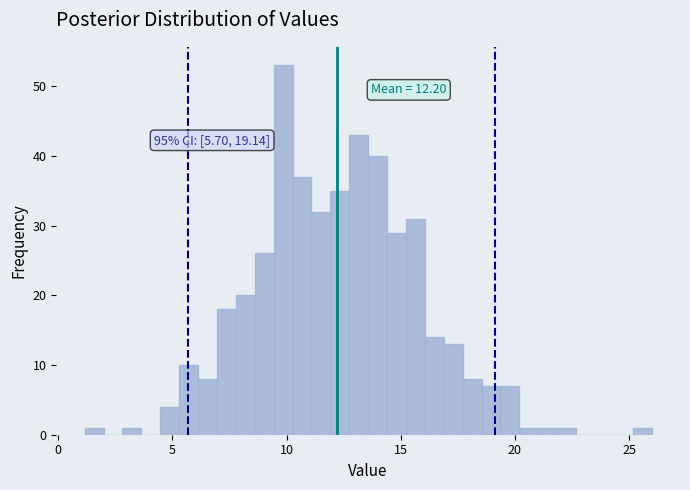

Around what value on the x-axis is the tallest bar? Give the approximate position of its centre, as read against the axis.

10.0